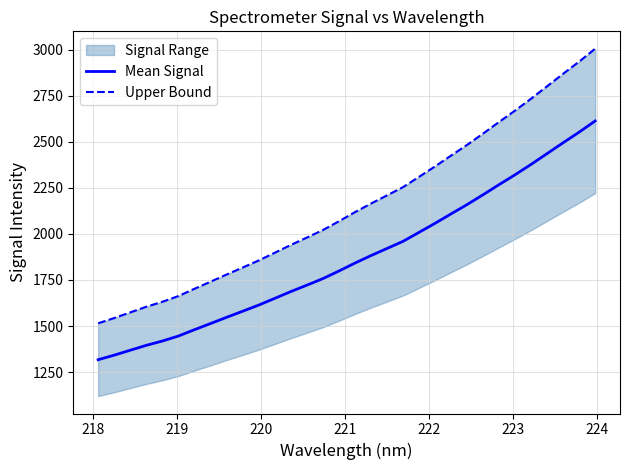

What is the minimum value for Mean Signal?

1317.5